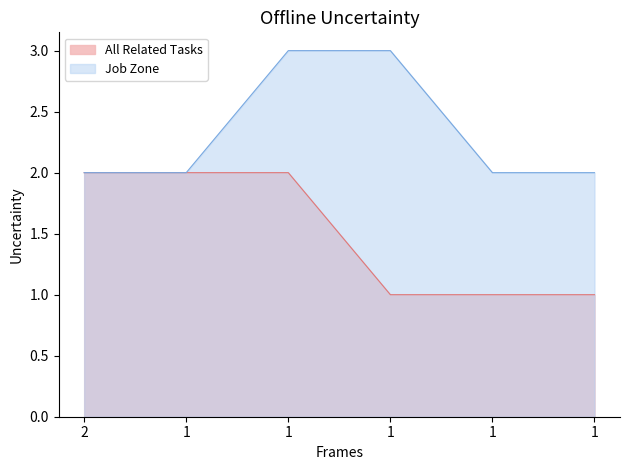

Count the number of categories in the chart.

6